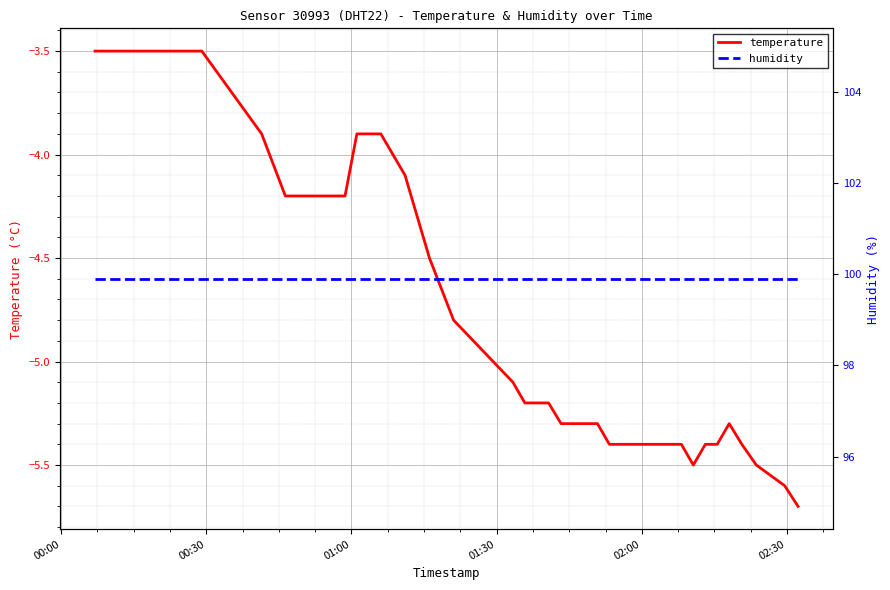

Reading left to right, transcribe all the data shown in this chart.

temperature: -3.5	-3.5	-3.5	-3.5	-3.9	-4.2	-4.2	-4.2	-4.2	-4.2	-4.2	-3.9	-3.9	-3.9	-4.1	-4.5	-4.8	-5.1	-5.2	-5.2	-5.2	-5.3	-5.3	-5.3	-5.3	-5.4	-5.4	-5.4	-5.4	-5.4	-5.4	-5.4	-5.5	-5.4	-5.4	-5.3	-5.4	-5.5	-5.6	-5.7
humidity: 99.9	99.9	99.9	99.9	99.9	99.9	99.9	99.9	99.9	99.9	99.9	99.9	99.9	99.9	99.9	99.9	99.9	99.9	99.9	99.9	99.9	99.9	99.9	99.9	99.9	99.9	99.9	99.9	99.9	99.9	99.9	99.9	99.9	99.9	99.9	99.9	99.9	99.9	99.9	99.9